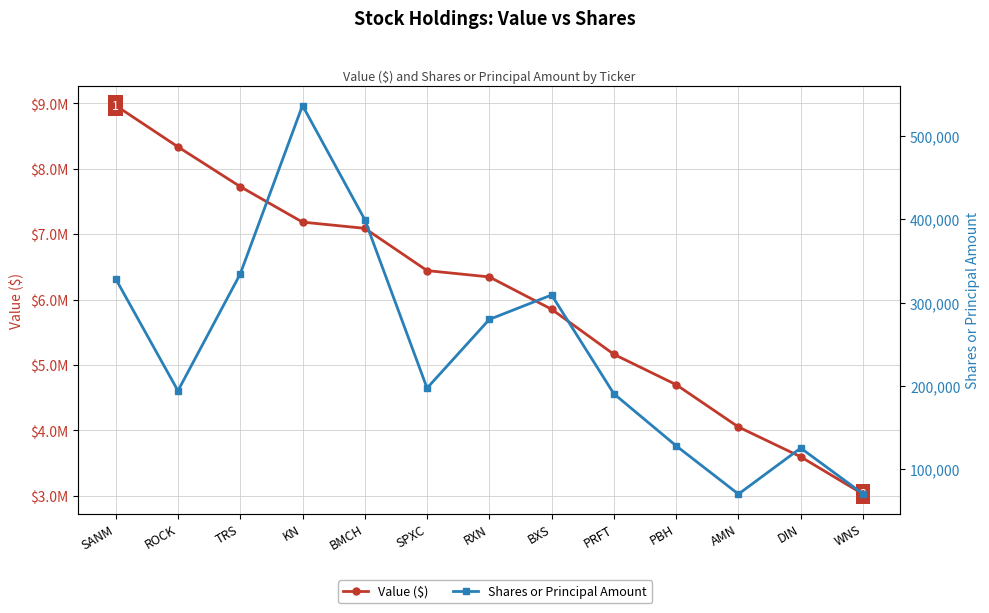

The value of Shares or Principal Amount at PRFT is 190600. True or false?

True